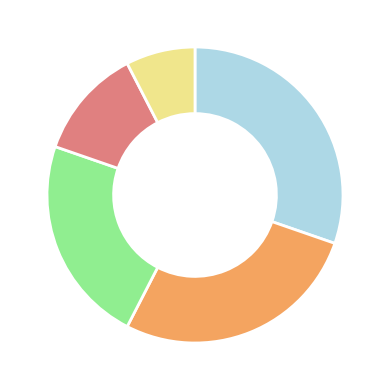

Does any single category account for the majority?

No